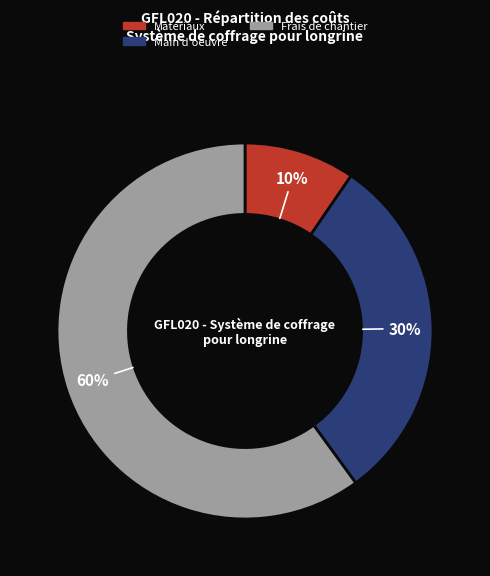

Combined, do Frais de chantier and Main d'oeuvre account for over 50%?

Yes